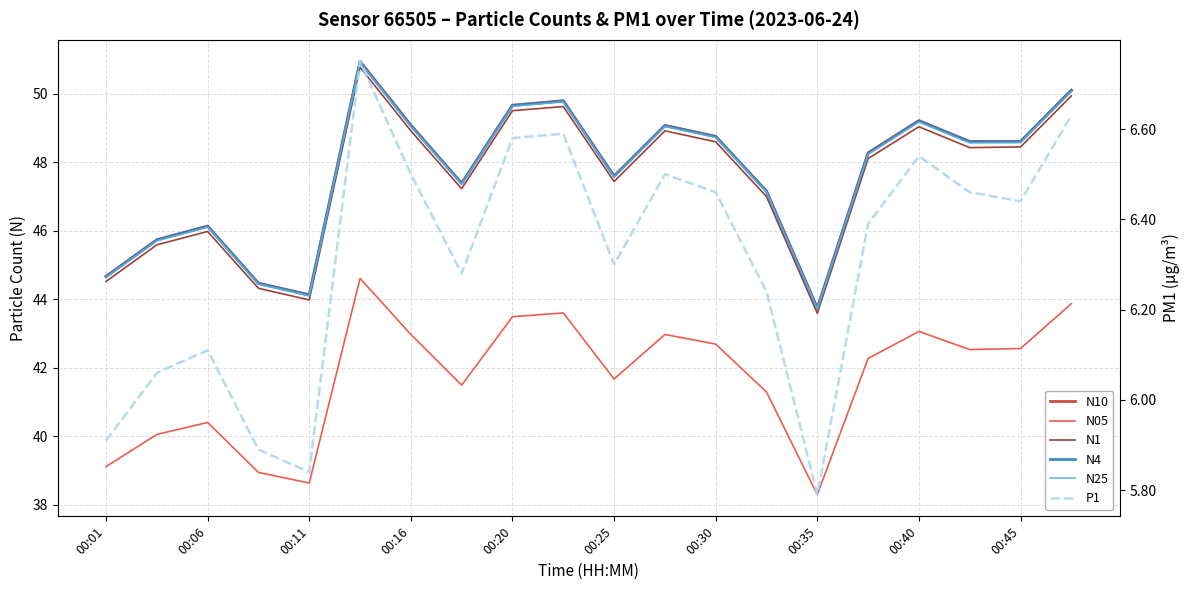

What is the sum of all N4 values?

953.0